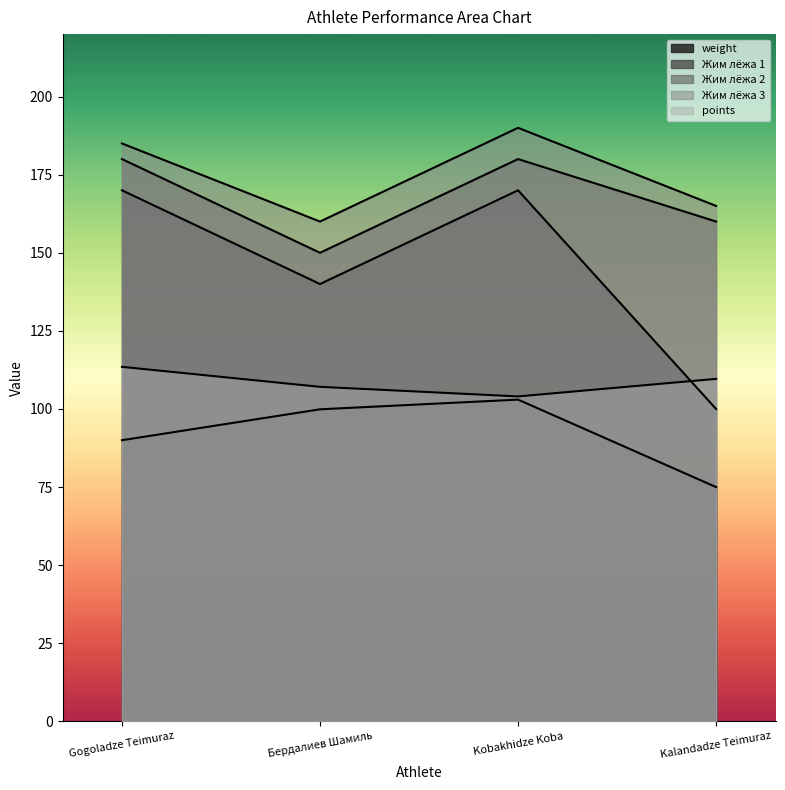

At which label is Жим лёжа 3 closest to 175?

Gogoladze Teimuraz